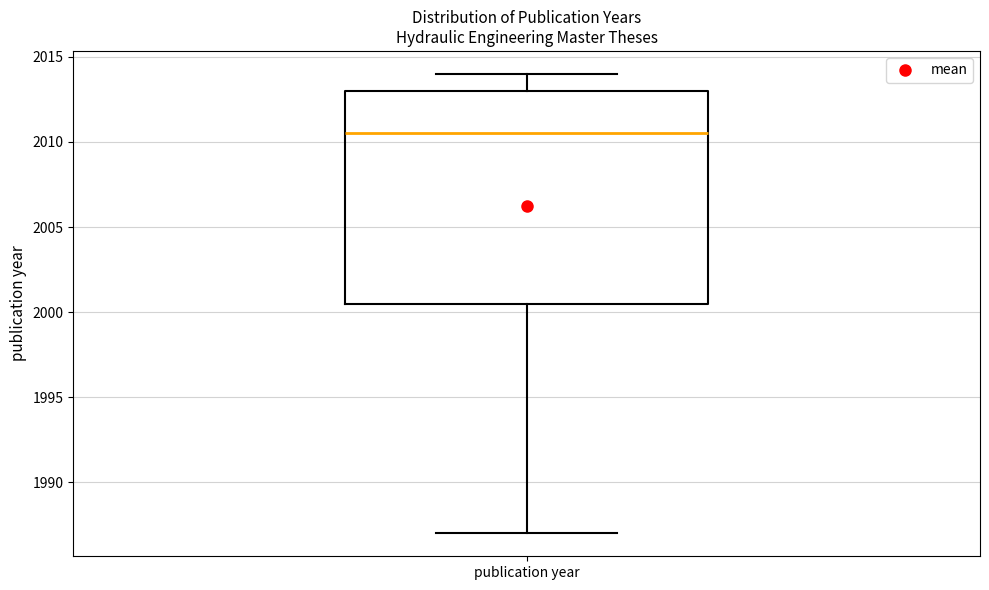

Where is the lower edge of the box for publication year on the y-axis? The values are not printed on the chart, so give them approximately, as read against the axis.

2000.5